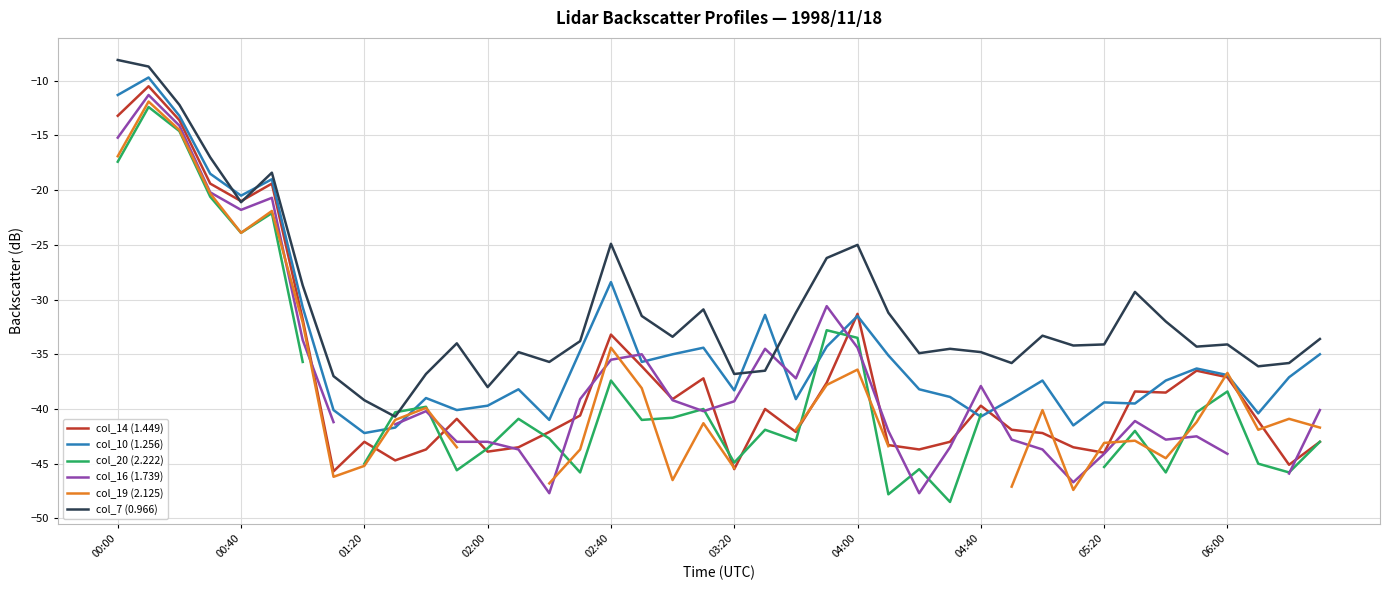

True or false: col_14 (1.449) has a value of -37.1 at 06:00.

True